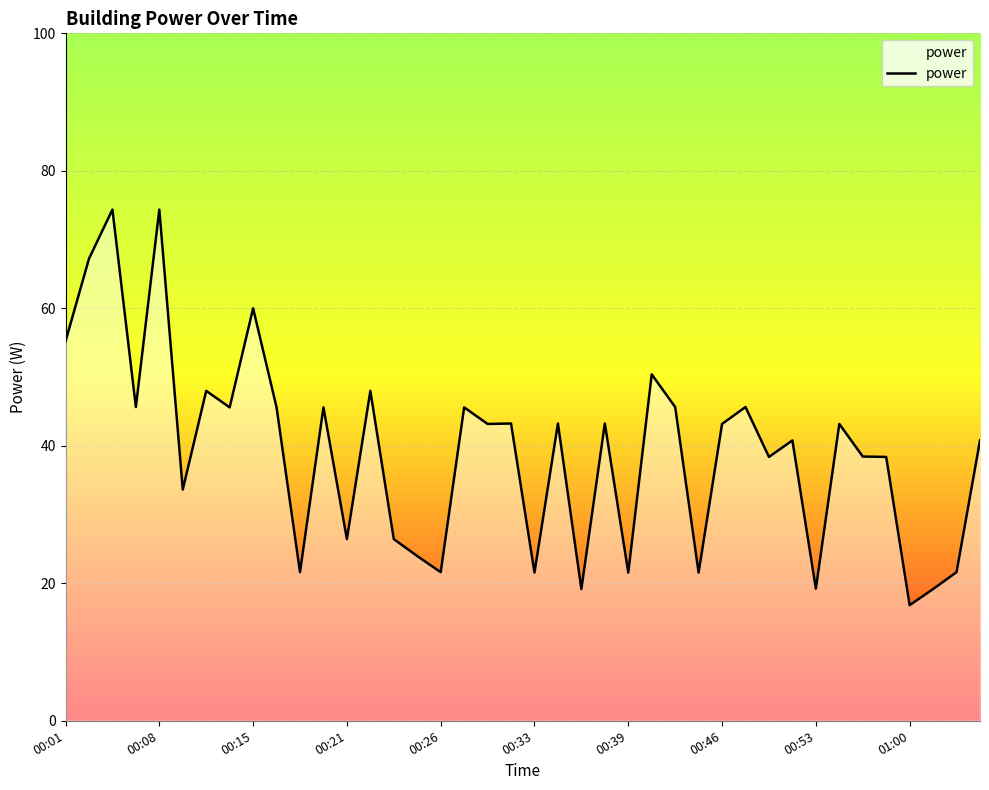

How many lines are shown in the chart?

1